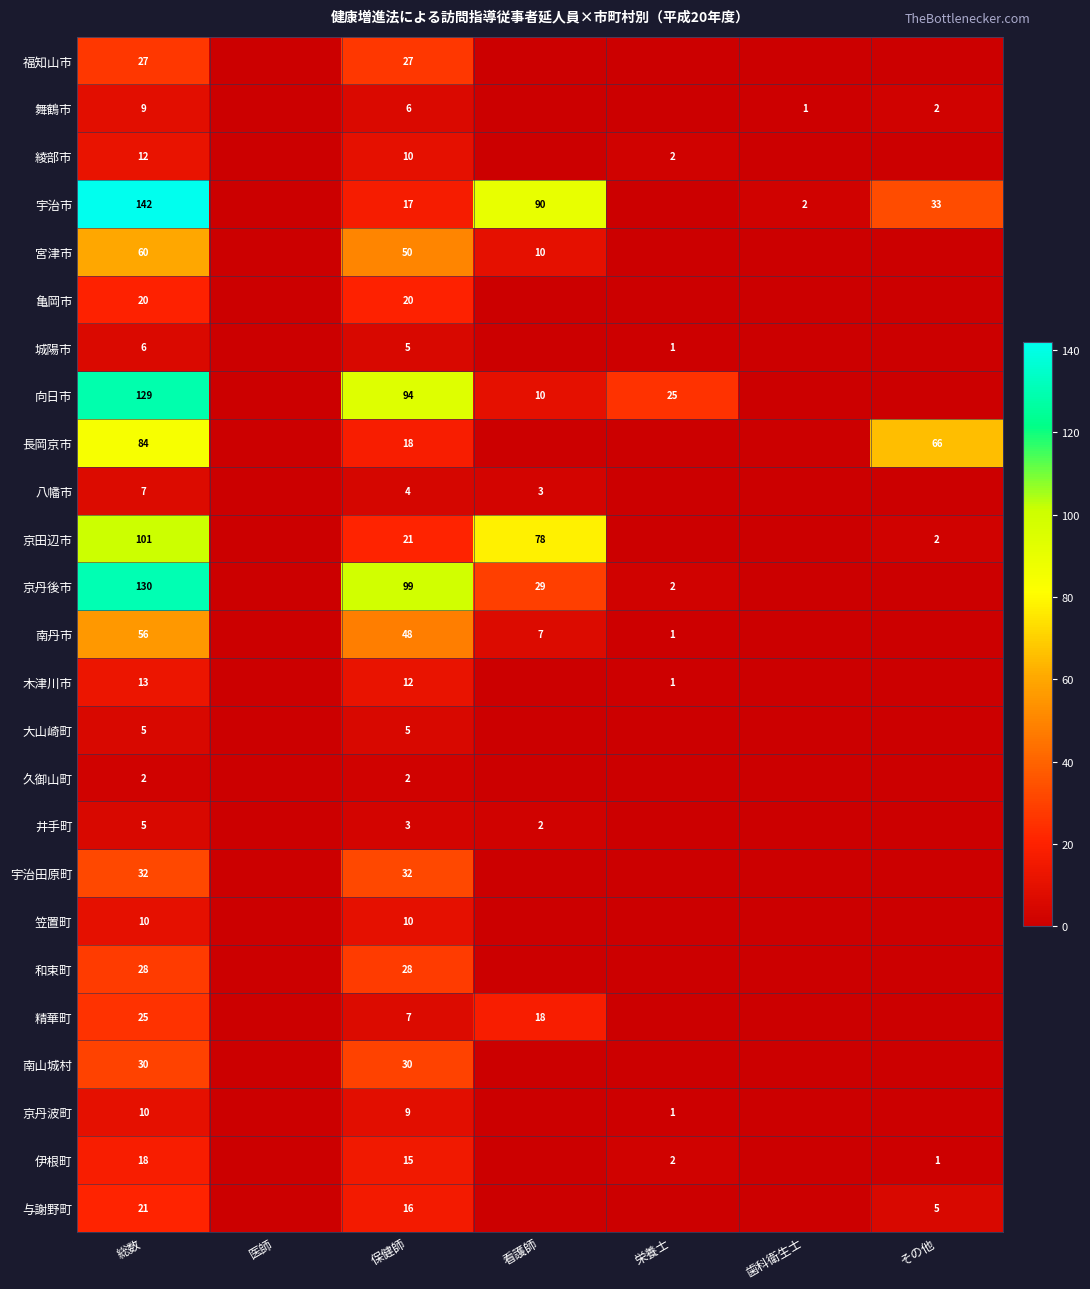

What is the total value across all series at 総数?

982